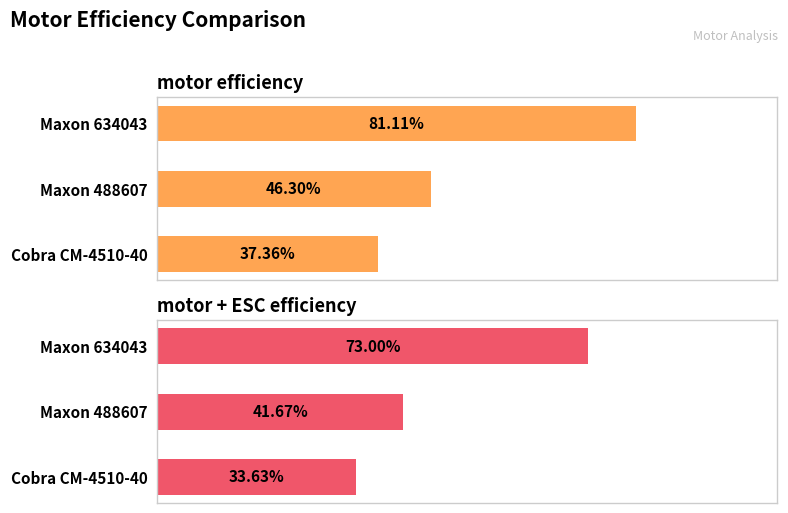

What is the average value of the motor efficiency series?

0.5